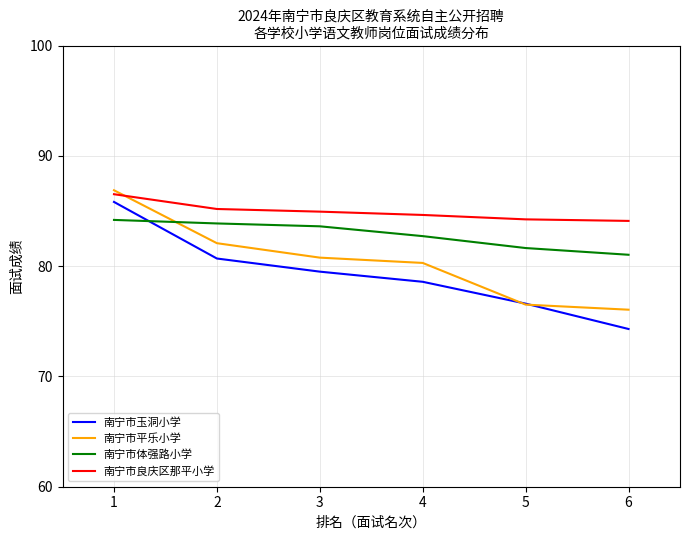

What is the difference between the highest and lowest values at 3?

5.4